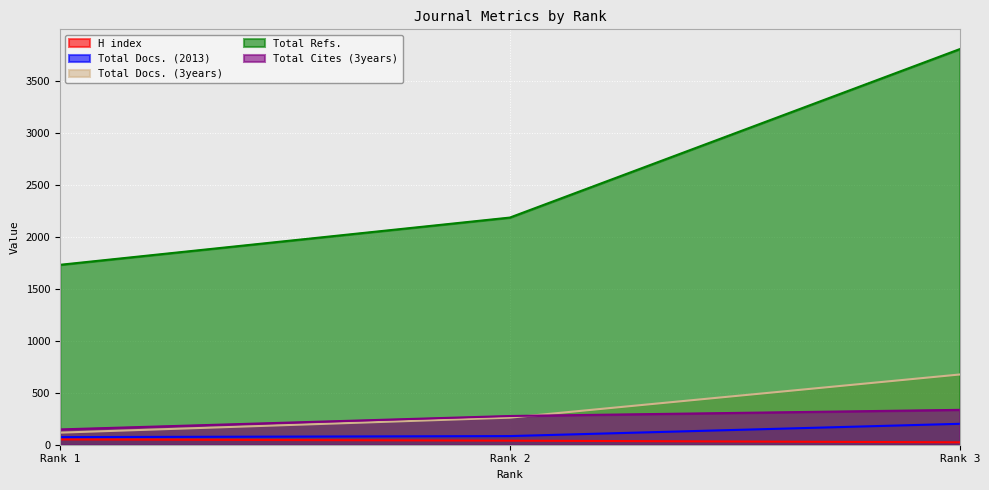

Rank the categories by Total Refs. value from highest to lowest.

Rank 3, Rank 2, Rank 1